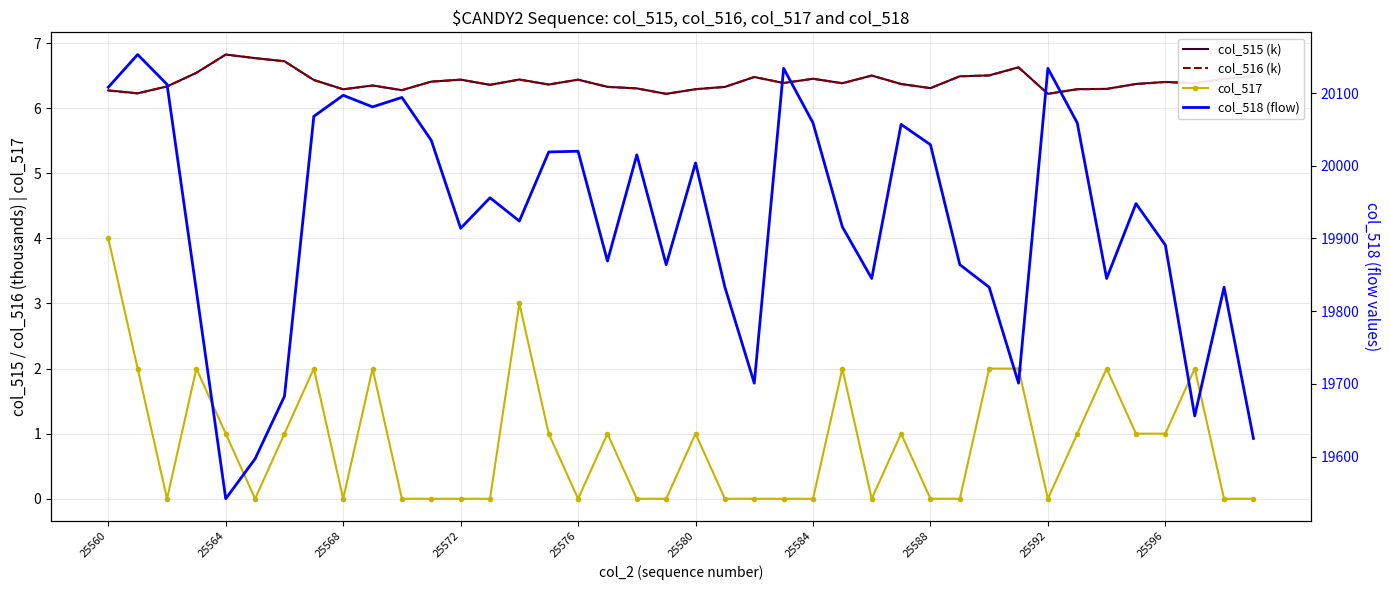

Which series has the largest range (max minus min)?

col_518 (flow)